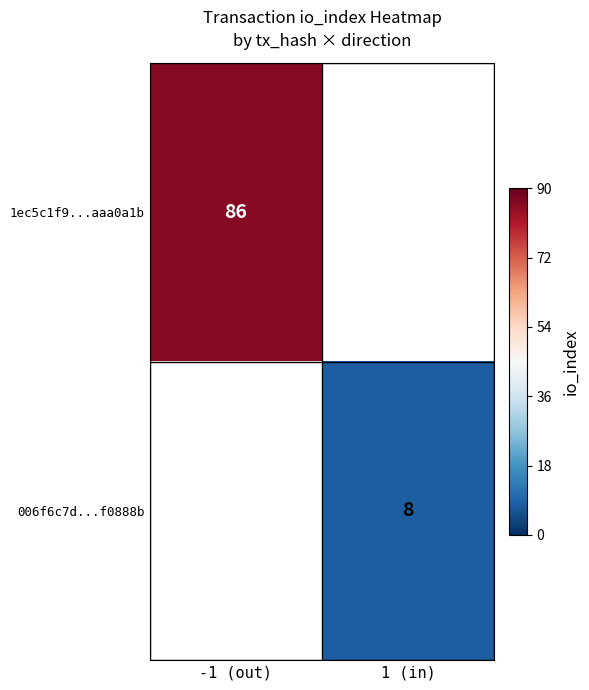

The value of 1ec5c1f9...aaa0a1b at -1 (out) is 45. True or false?

False